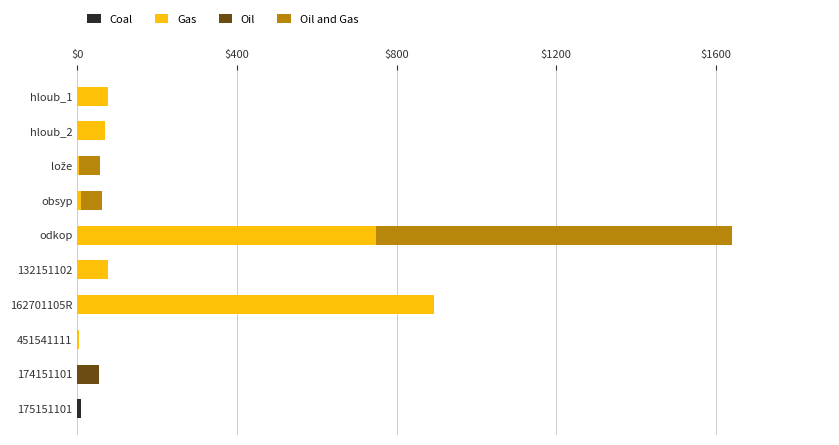

At which category is the sum across all series the highest?

odkop